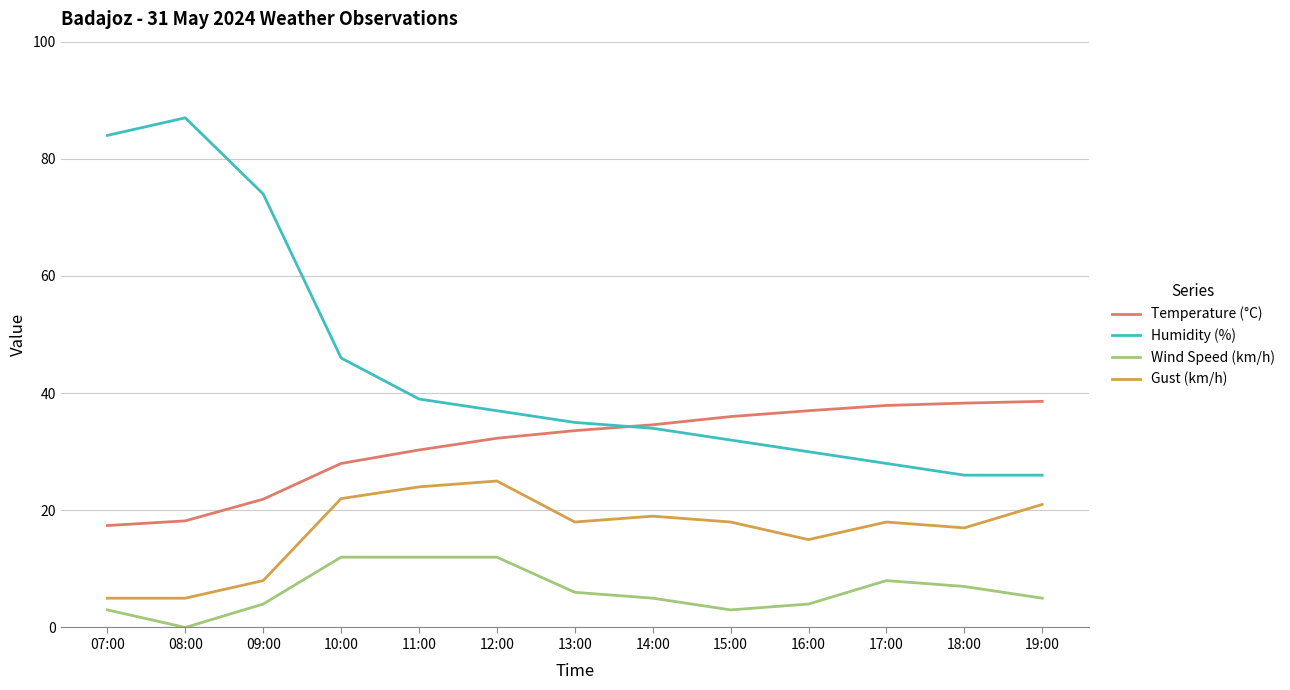

Which series has the largest total across all categories?

Humidity (%)